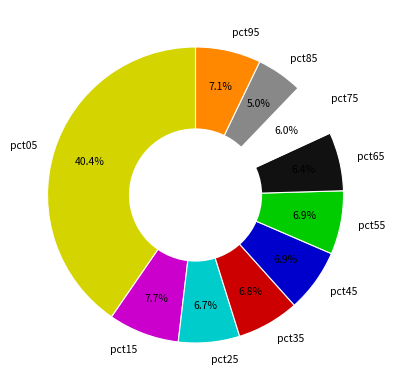

Which has a higher value, pct85 or pct75?

pct75